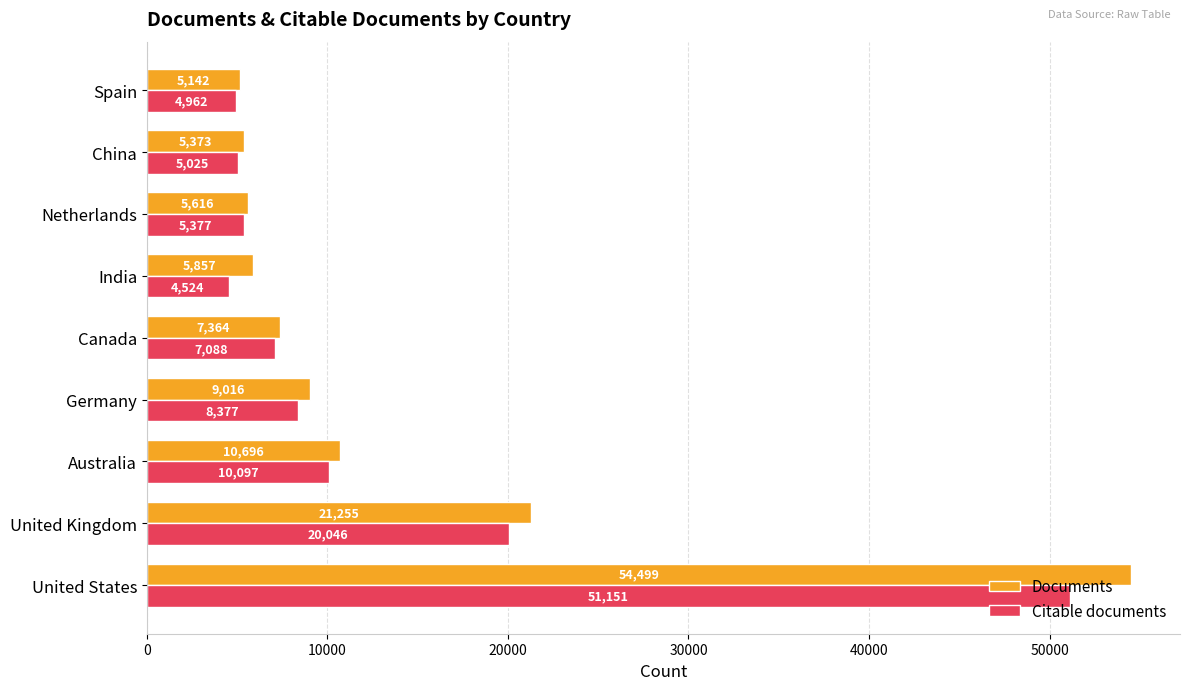

What are all the series names shown in the legend?

Documents, Citable documents